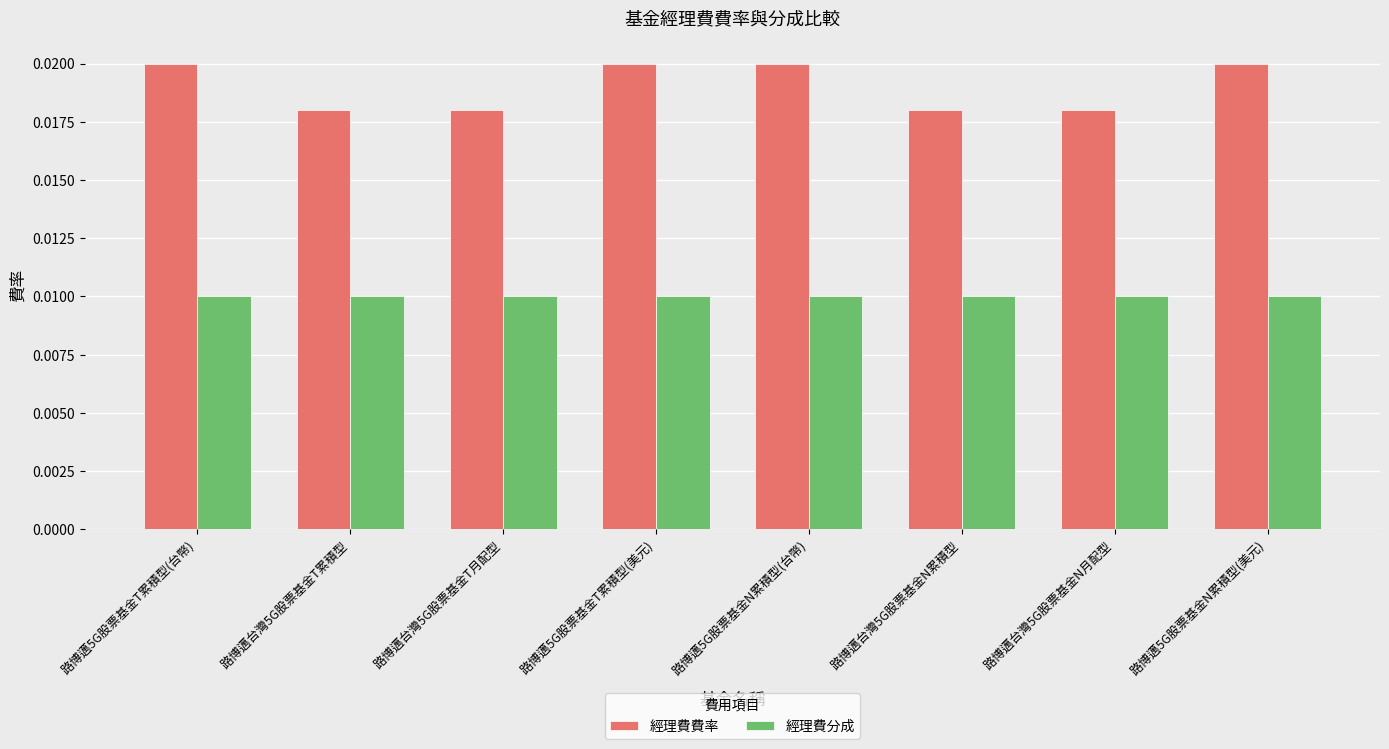

List the series in order of their overall mean, lowest first.

經理費分成, 經理費費率